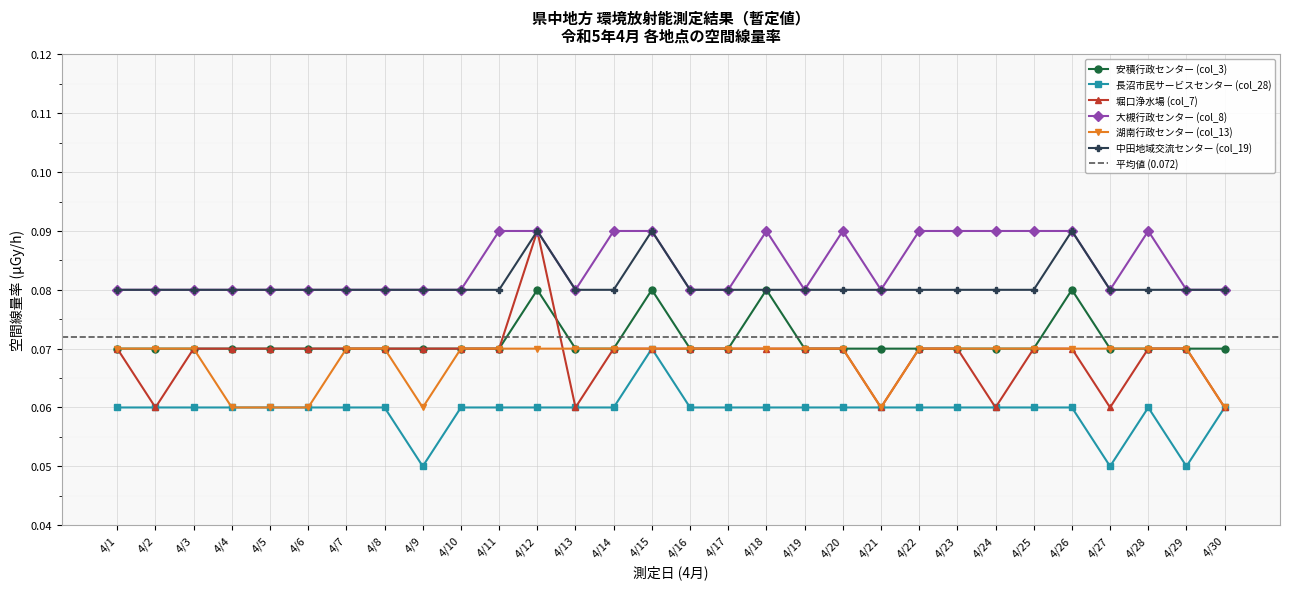

The value of 長沼市民サービスセンター (col_28) at 4/16 is 0.1. True or false?

True